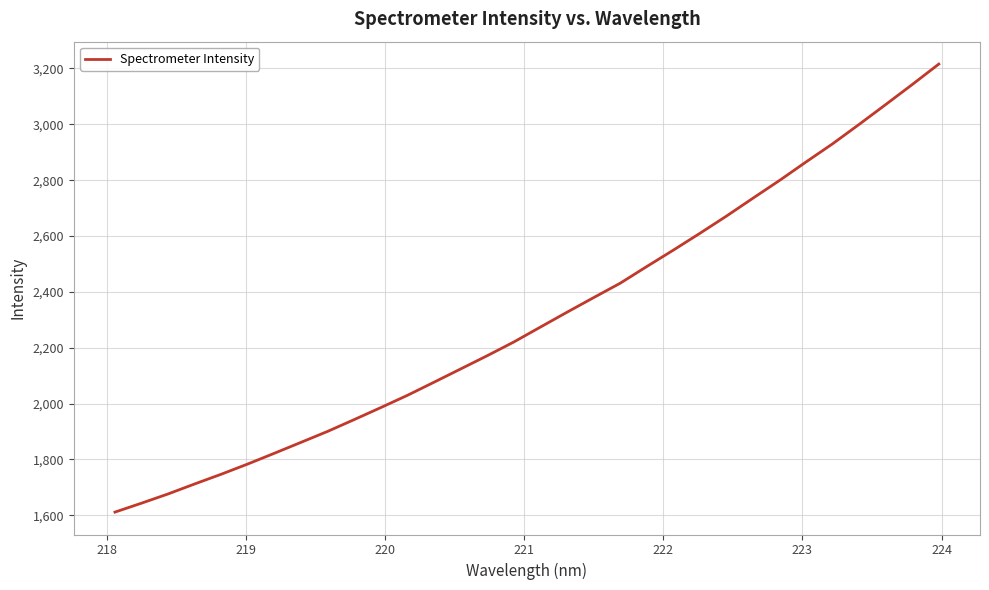

What is the maximum value shown in the chart?

3215.6